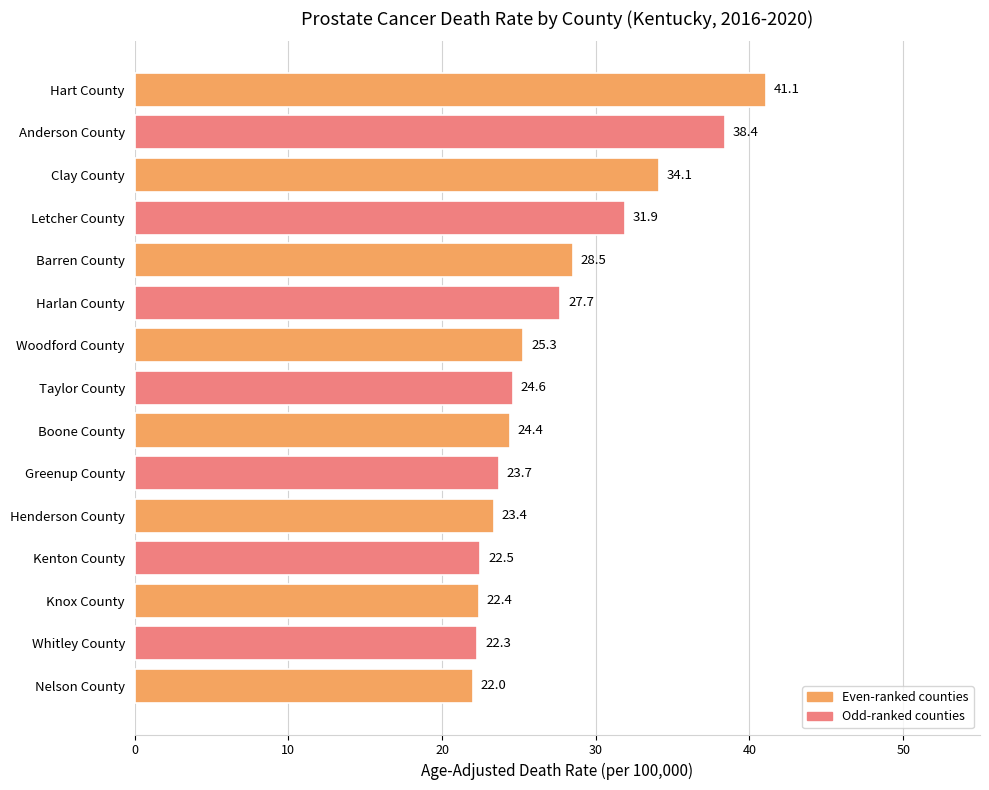

What is the label of the 9th bar from the top?

Boone County